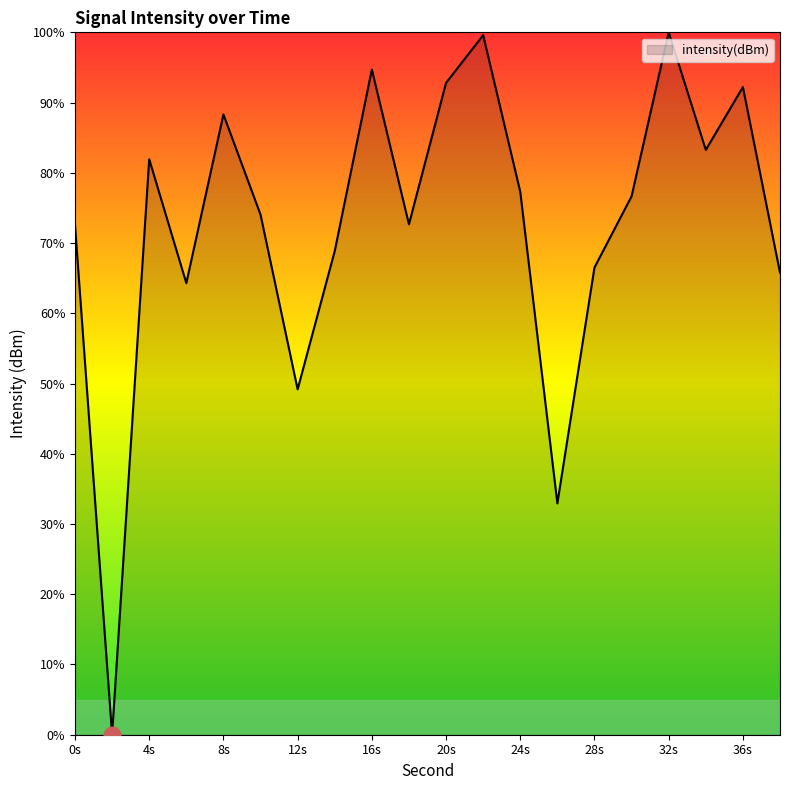

What is the difference between the maximum and minimum values?

100.0